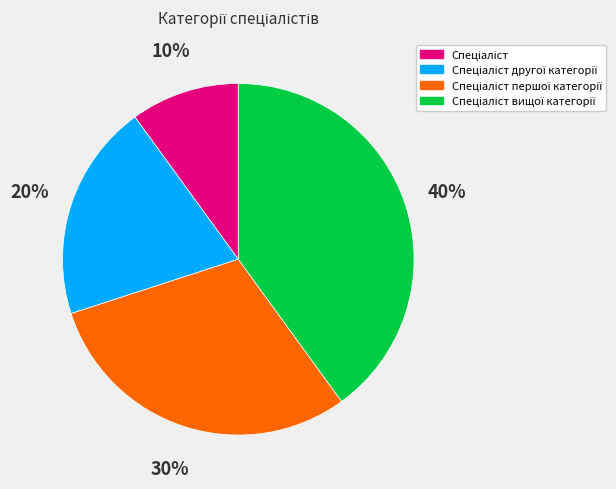

To the nearest percent, what is the average slice percentage?

25%